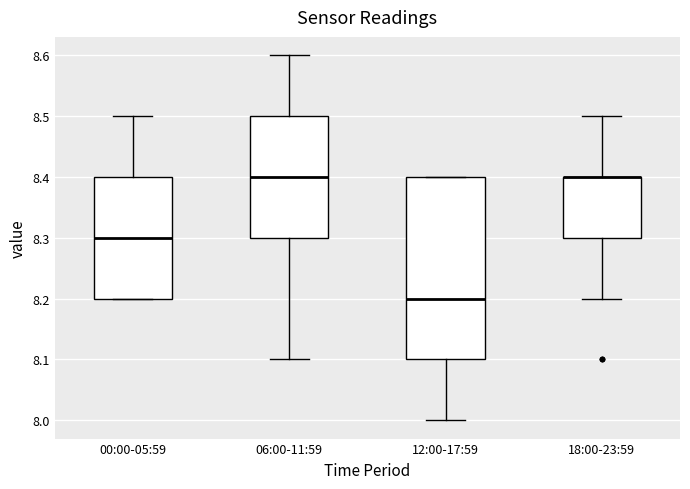

Reading left to right, transcribe this box plot: for each box, give where its median line is, the range the box spans, and where its two whiskers end, as read against the y-axis. The values are not printed on the chart, so give them approximately, as read against the axis.

00:00-05:59: median 8.3, box 8.2 to 8.4, whiskers 8.2 to 8.5
06:00-11:59: median 8.4, box 8.3 to 8.5, whiskers 8.1 to 8.6
12:00-17:59: median 8.2, box 8.1 to 8.4, whiskers 8.0 to 8.4
18:00-23:59: median 8.4 (drawn on the box's upper edge), box 8.3 to 8.4, whiskers 8.2 to 8.5